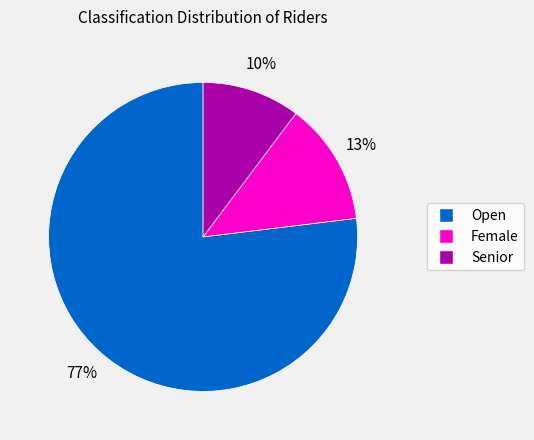

To the nearest percent, what is the combined percentage of Senior and Female?

23%